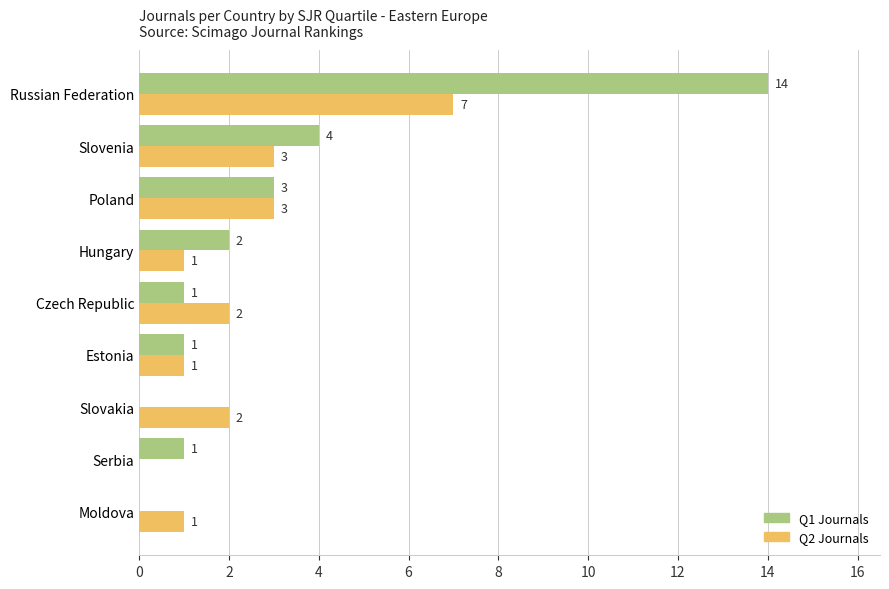

How many data points does each series have?

9